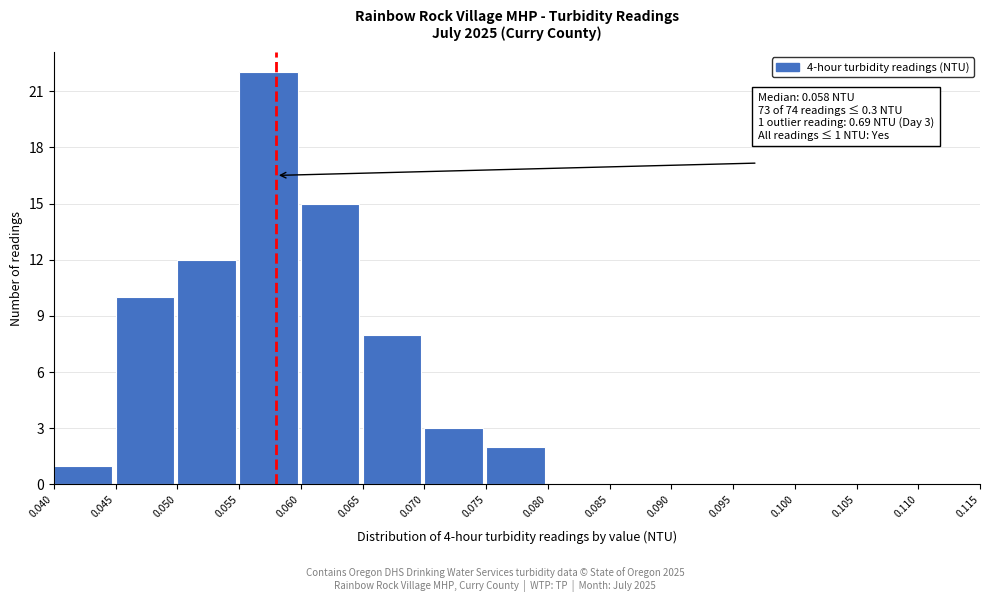

Over which range of the x-axis is the bar tallest?

0.055 to 0.060